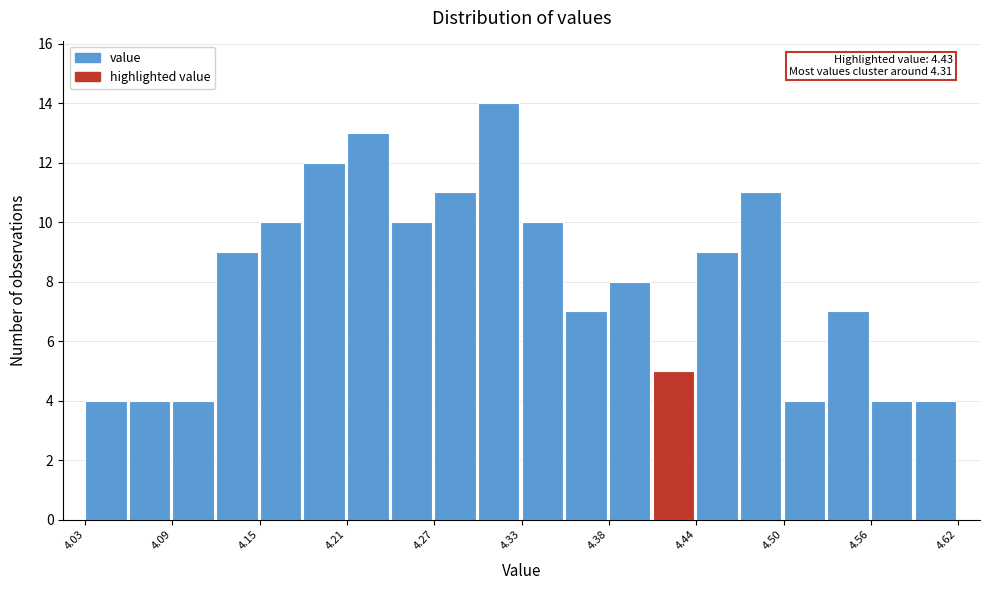

Read against the x-axis, roughly where is the centre of the tallest bar?

4.31